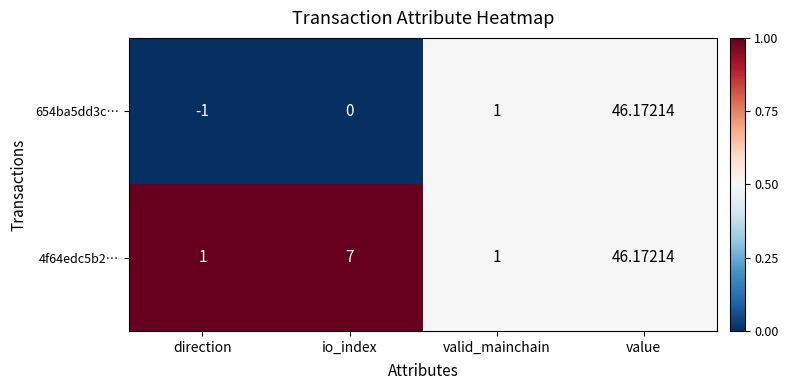

How many distinct data groups are displayed?

2